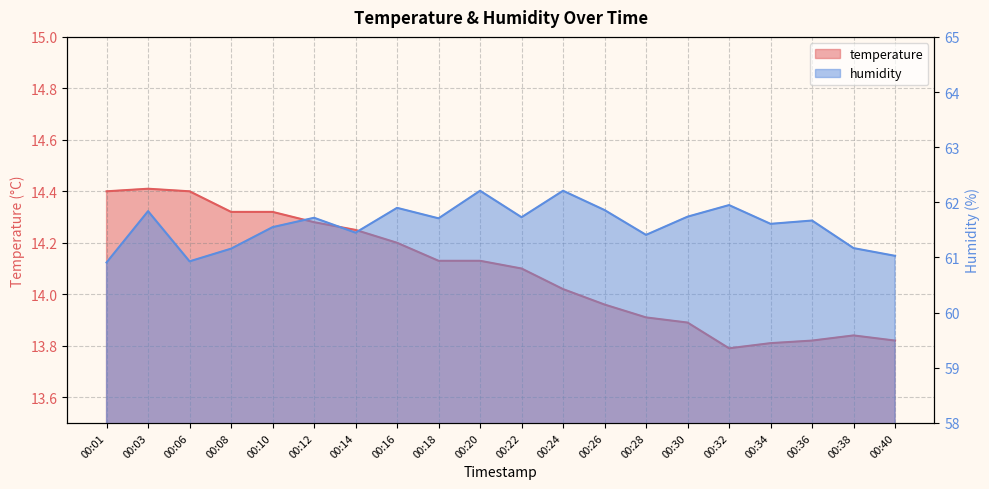

What is the value of the temperature point at the 7th from the left?

14.2